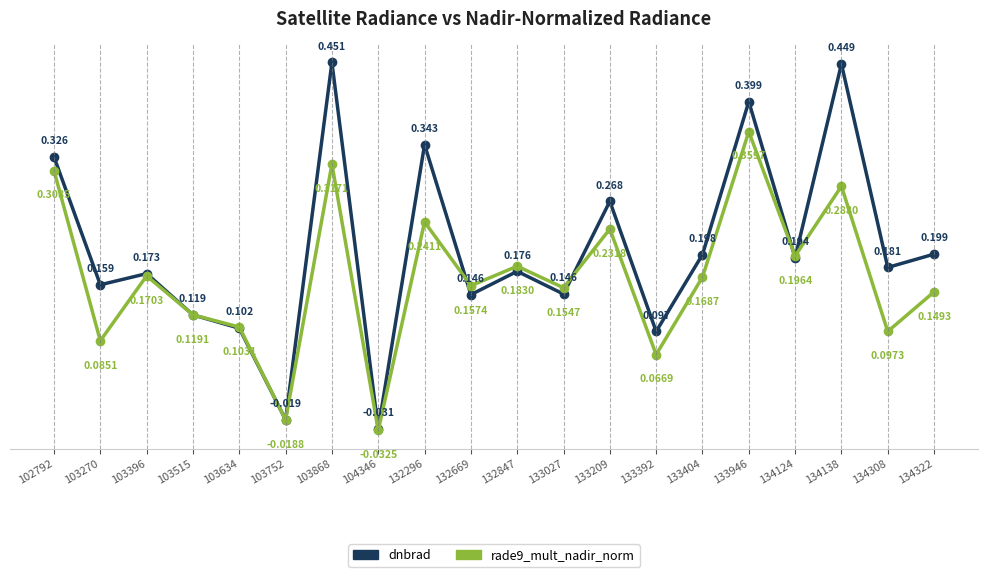

In rade9_mult_nadir_norm, how many points are lower than both neighbors (excluding endpoints)?

8